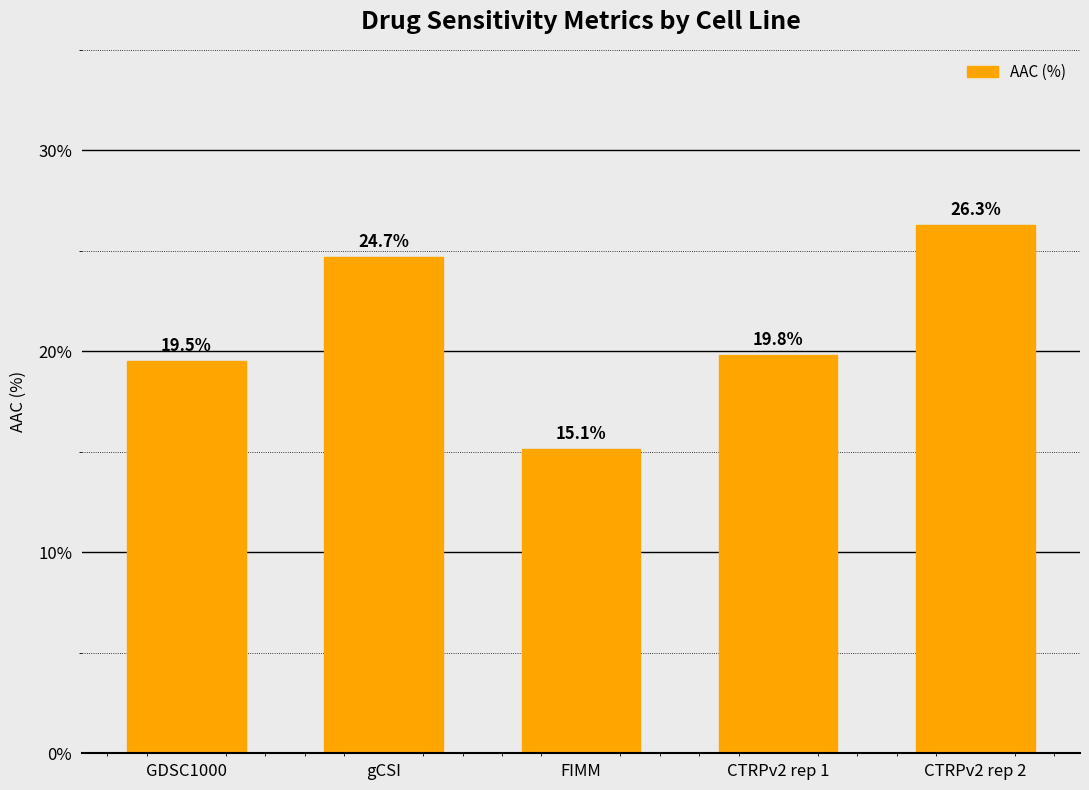

Are the bars grouped side by side (vs. stacked)?

No